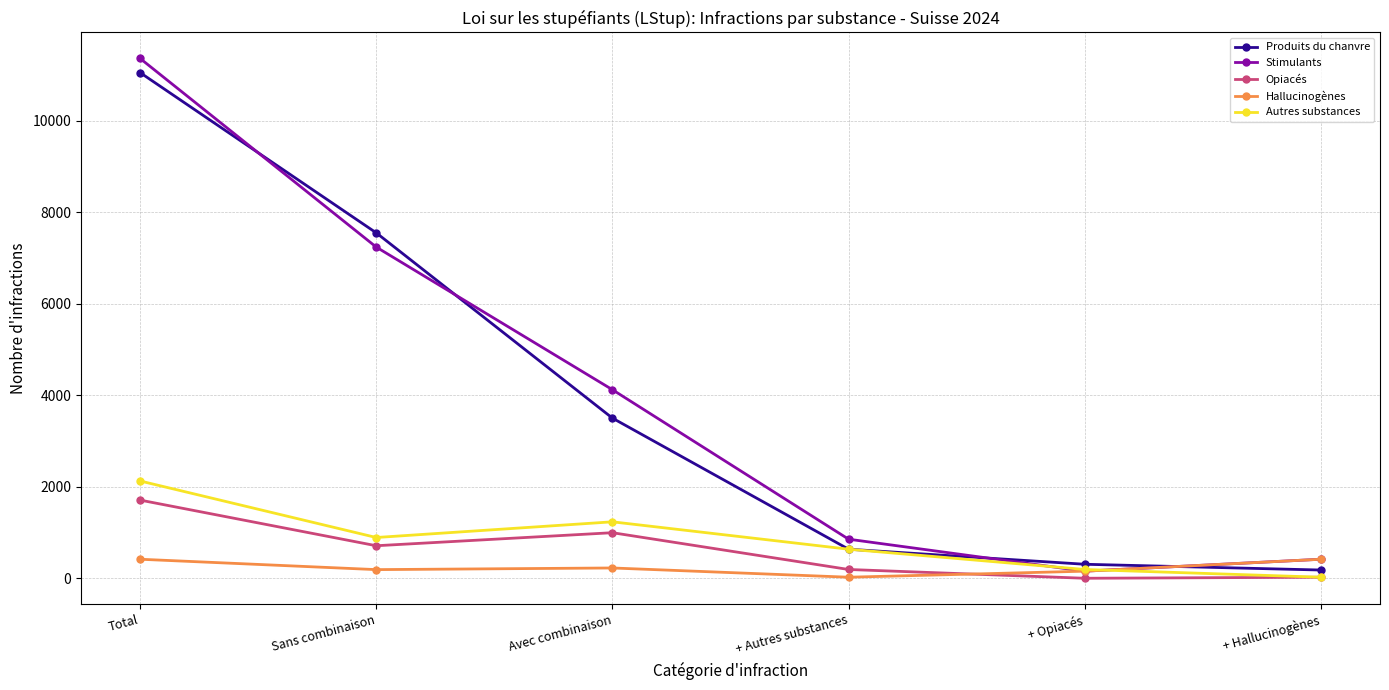

What is the label of the 1st point from the right?

+ Hallucinogènes